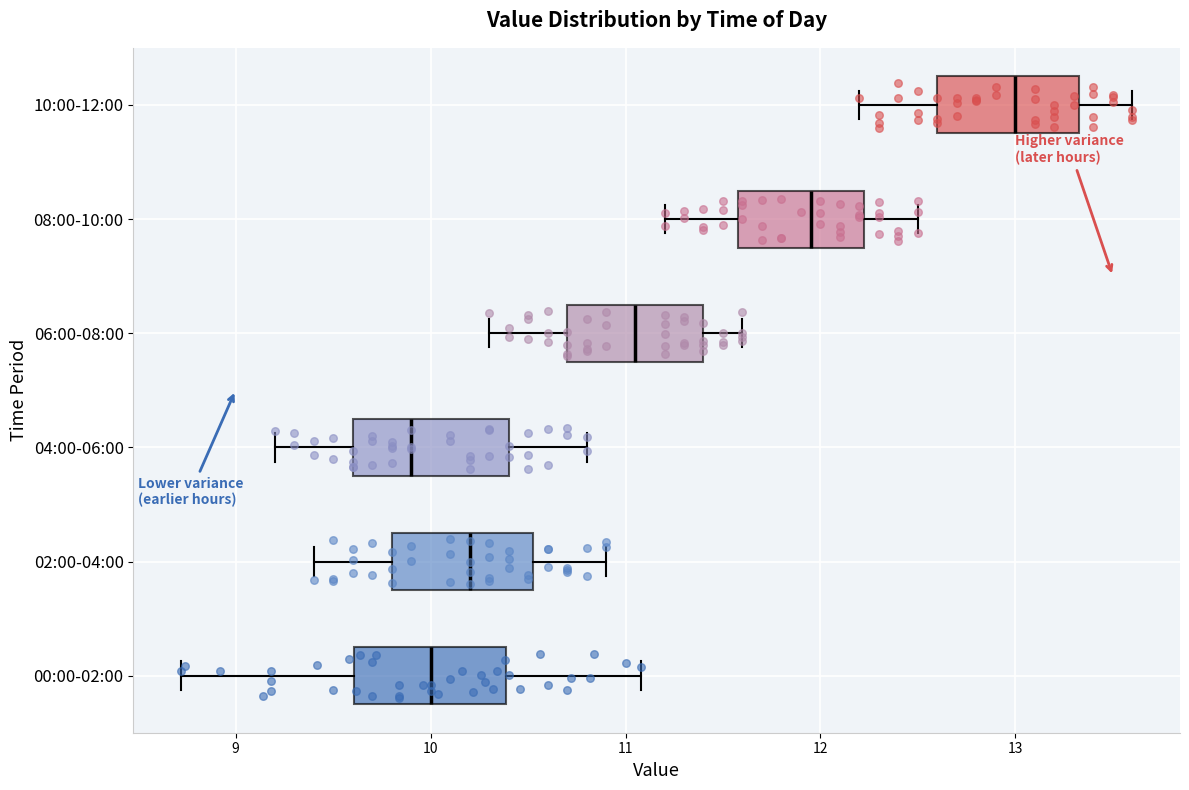

Reading bottom to top, read every box against the x-axis: the position of its median line, the range the box covers, and the ends of its whiskers. The values are not printed on the chart, so give them approximately, as read against the axis.

00:00-02:00: median 10.0, box 9.6 to 10.4, whiskers 8.7 to 11.1
02:00-04:00: median 10.2, box 9.8 to 10.5, whiskers 9.4 to 10.9
04:00-06:00: median 9.9, box 9.6 to 10.4, whiskers 9.2 to 10.8
06:00-08:00: median 11.1, box 10.7 to 11.4, whiskers 10.3 to 11.6
08:00-10:00: median 12.0, box 11.6 to 12.2, whiskers 11.2 to 12.5
10:00-12:00: median 13.0, box 12.6 to 13.3, whiskers 12.2 to 13.6